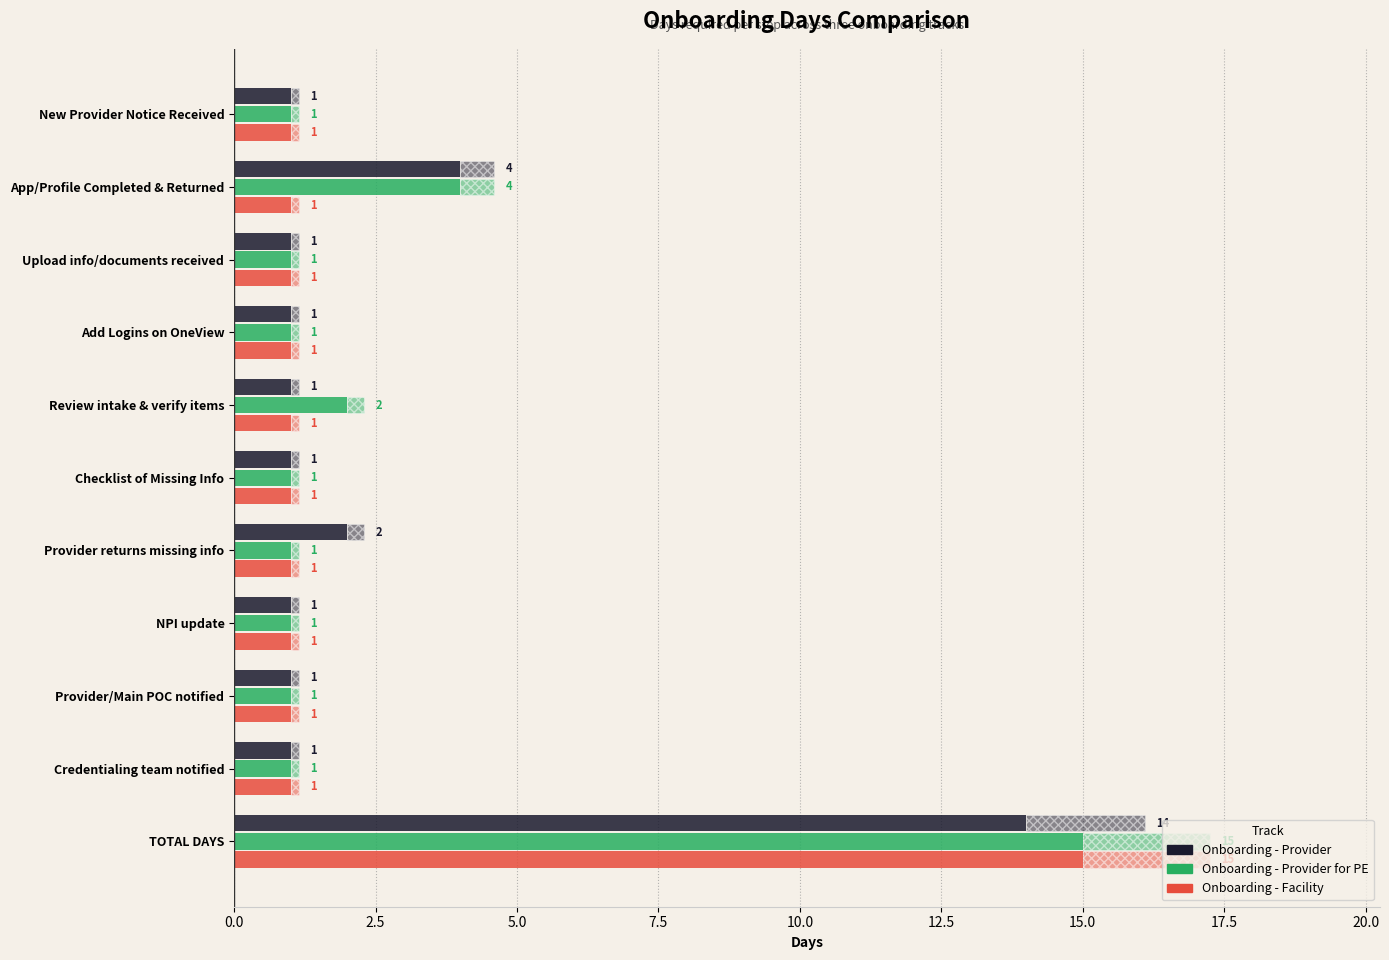

The Onboarding - Facility series shows 2 at New Provider Notice Received. True or false?

False